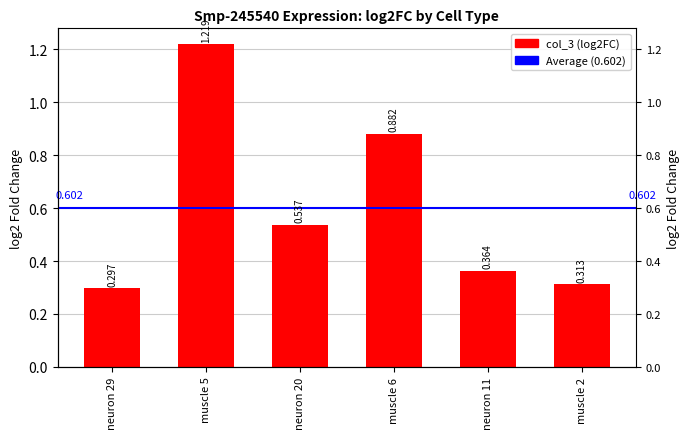

Count the number of data series in this chart.

1